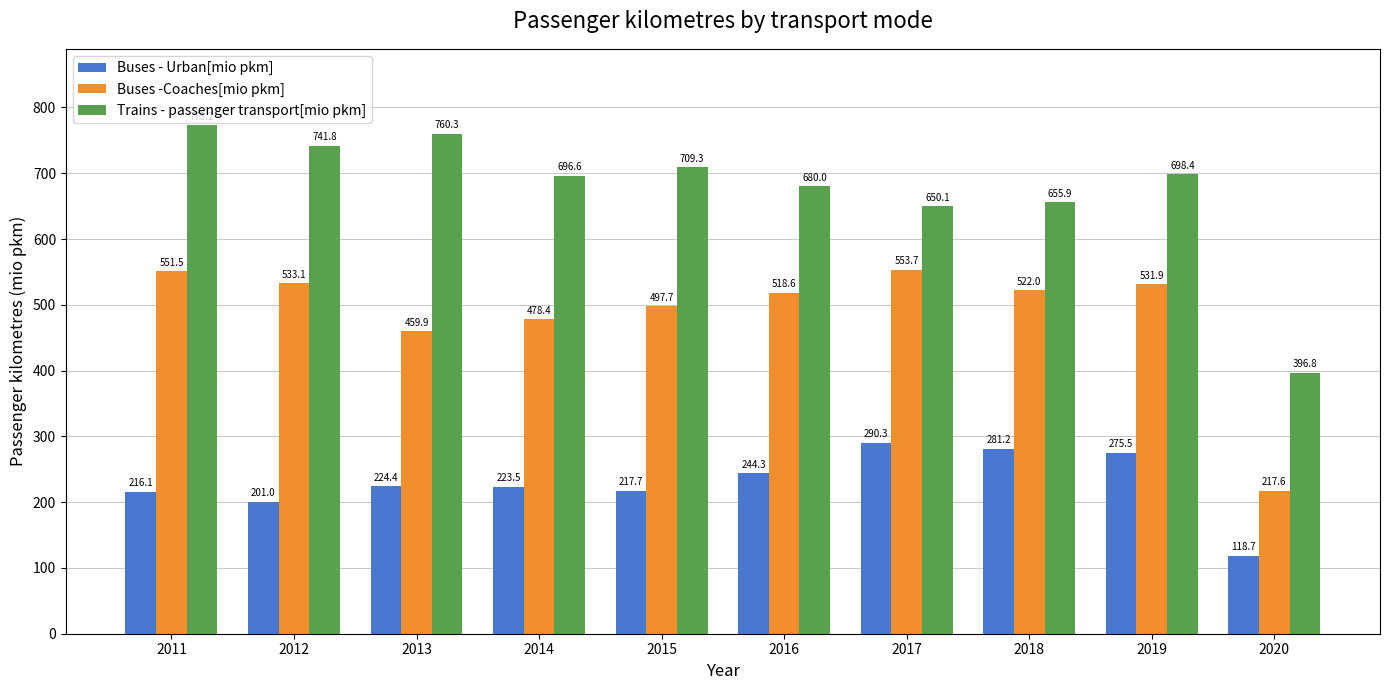

The Buses -Coaches[mio pkm] series shows 533.1 at 2012. True or false?

True